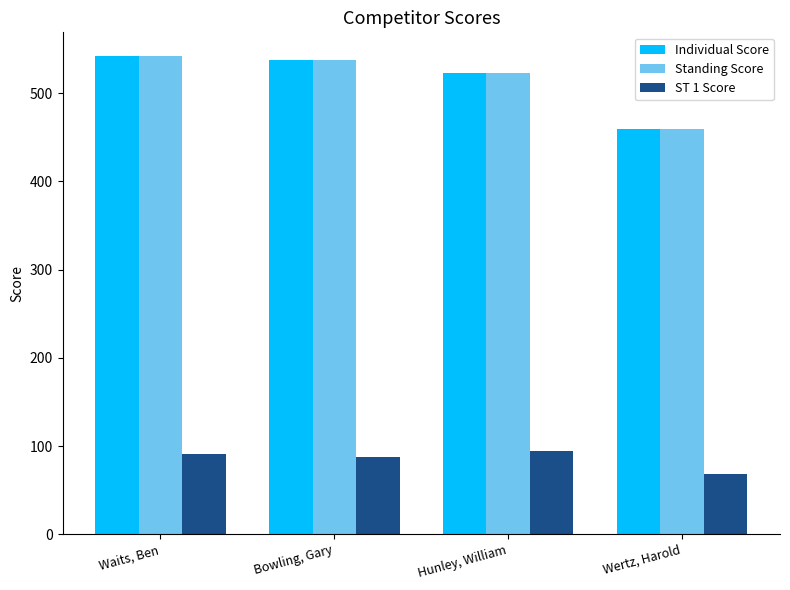

What position from the right is Waits, Ben?

4